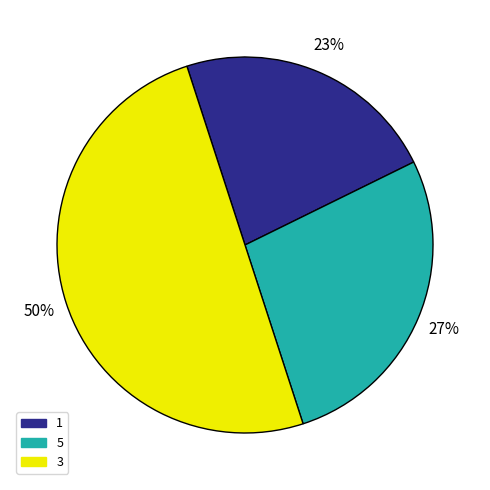

To the nearest percent, what is the average slice percentage?

33%